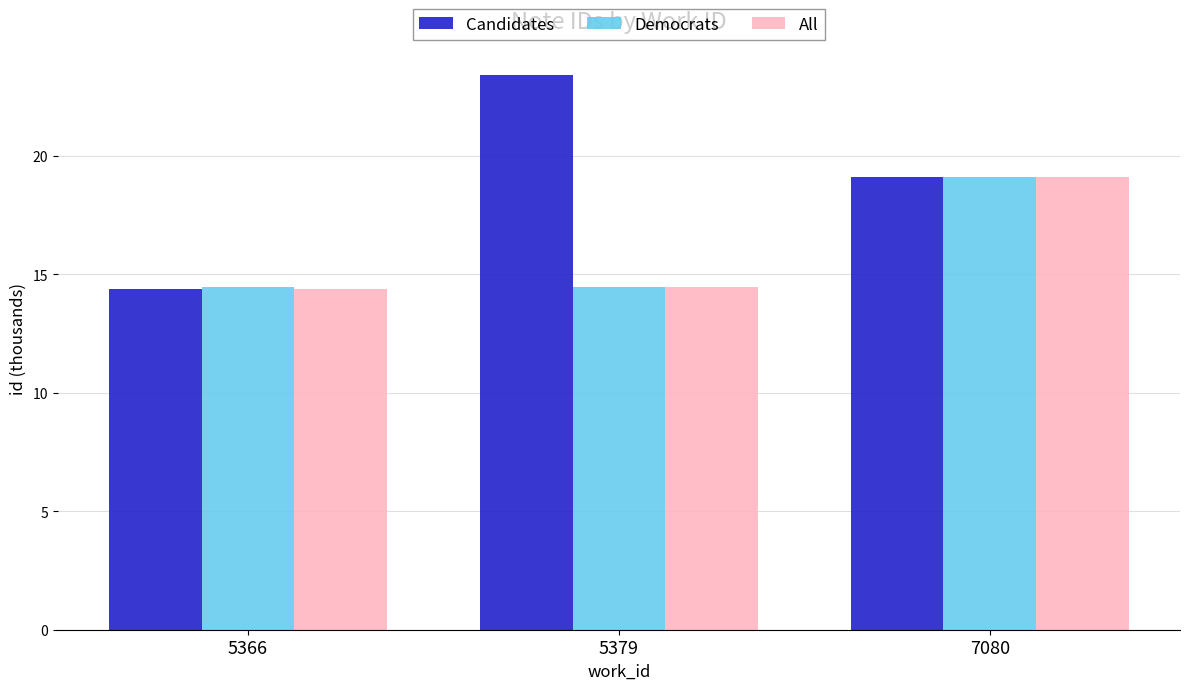

How many categories are shown in the chart?

3